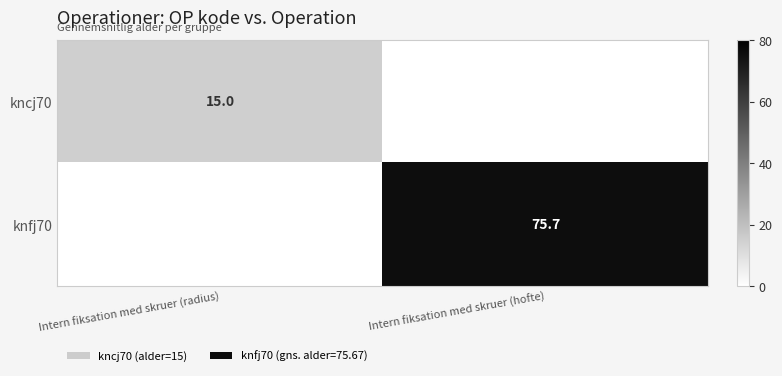

The value of kncj70 at Intern fiksation med skruer (radius) is 21.2. True or false?

False